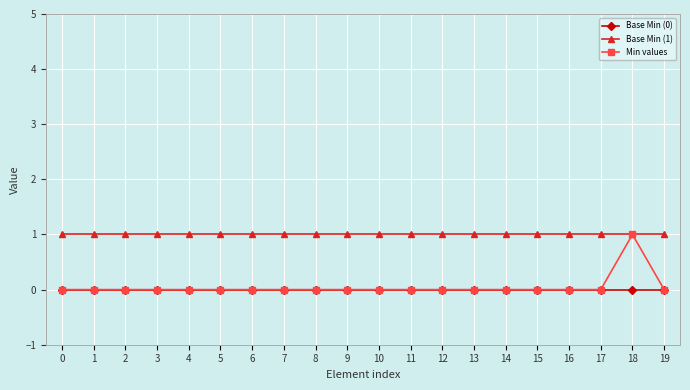

How many lines are shown in the chart?

3